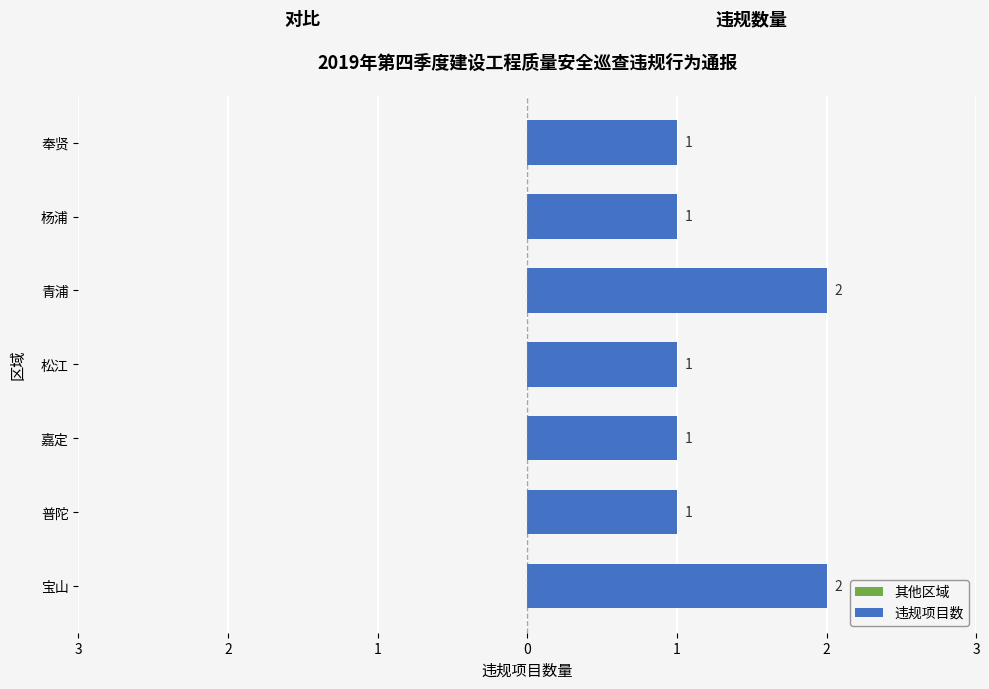

Are the bars horizontal?

Yes